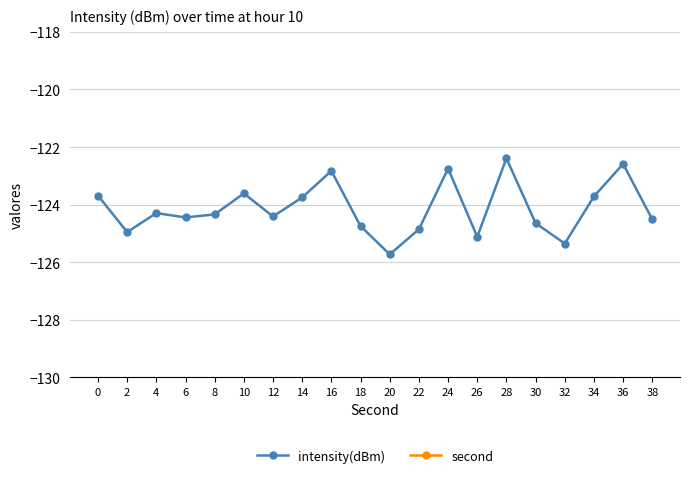

Reading left to right, list all the values displayed in this chart.

intensity(dBm): 0=-123.7	2=-125.0	4=-124.3	6=-124.4	8=-124.3	10=-123.6	12=-124.4	14=-123.7	16=-122.8	18=-124.7	20=-125.7	22=-124.9	24=-122.7	26=-125.1	28=-122.4	30=-124.6	32=-125.3	34=-123.7	36=-122.6	38=-124.5
second: 0=0.0	2=2.0	4=4.0	6=6.0	8=8.0	10=10.0	12=12.0	14=14.0	16=16.0	18=18.0	20=20.0	22=22.0	24=24.0	26=26.0	28=28.0	30=30.0	32=32.0	34=34.0	36=36.0	38=38.0